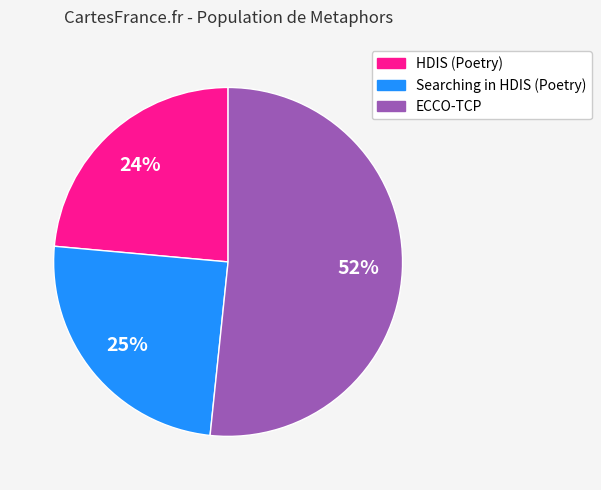

Do HDIS (Poetry) and Searching in HDIS (Poetry) together represent more than half of the pie?

No